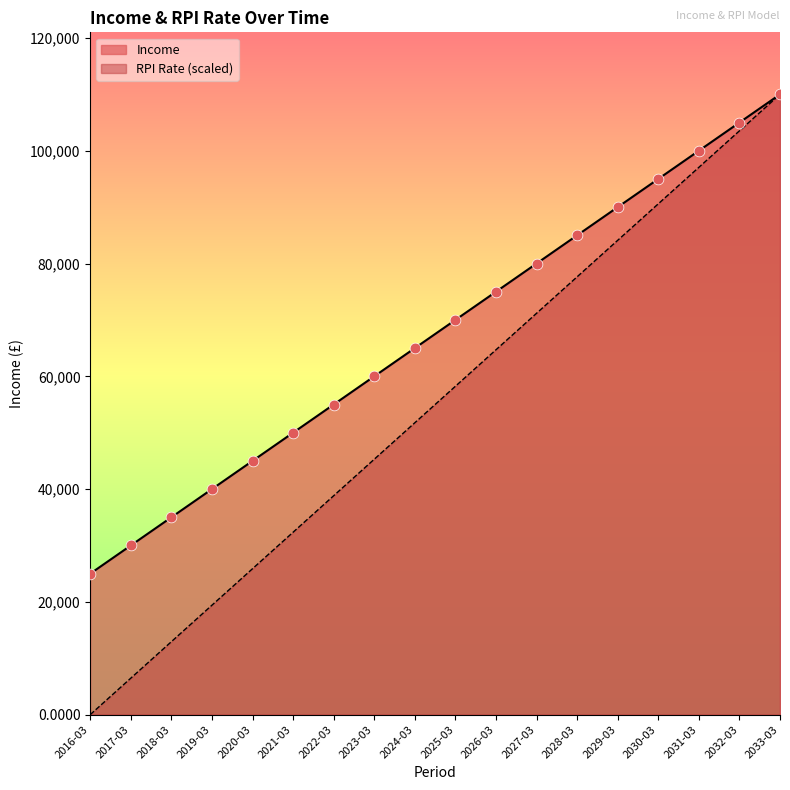

What are all the series names shown in the legend?

Income, RPI Rate (scaled)